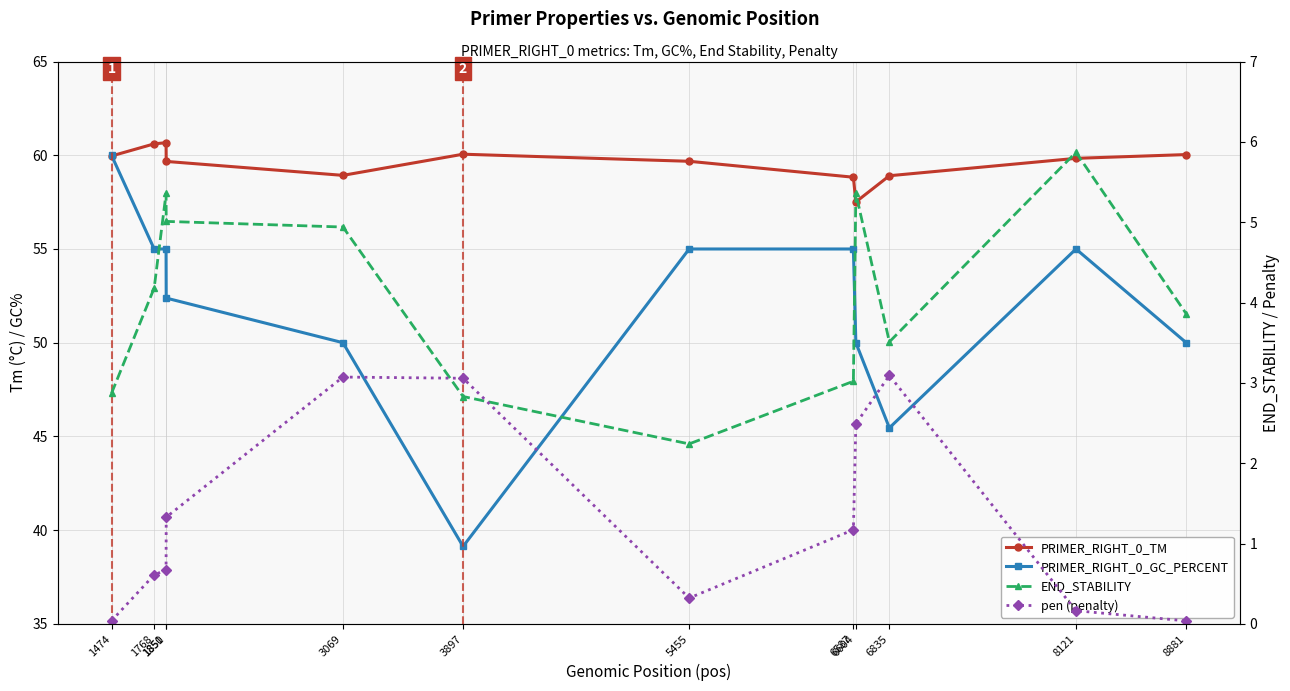

What is the difference between the END_STABILITY values at 1851 and 6604?

0.4